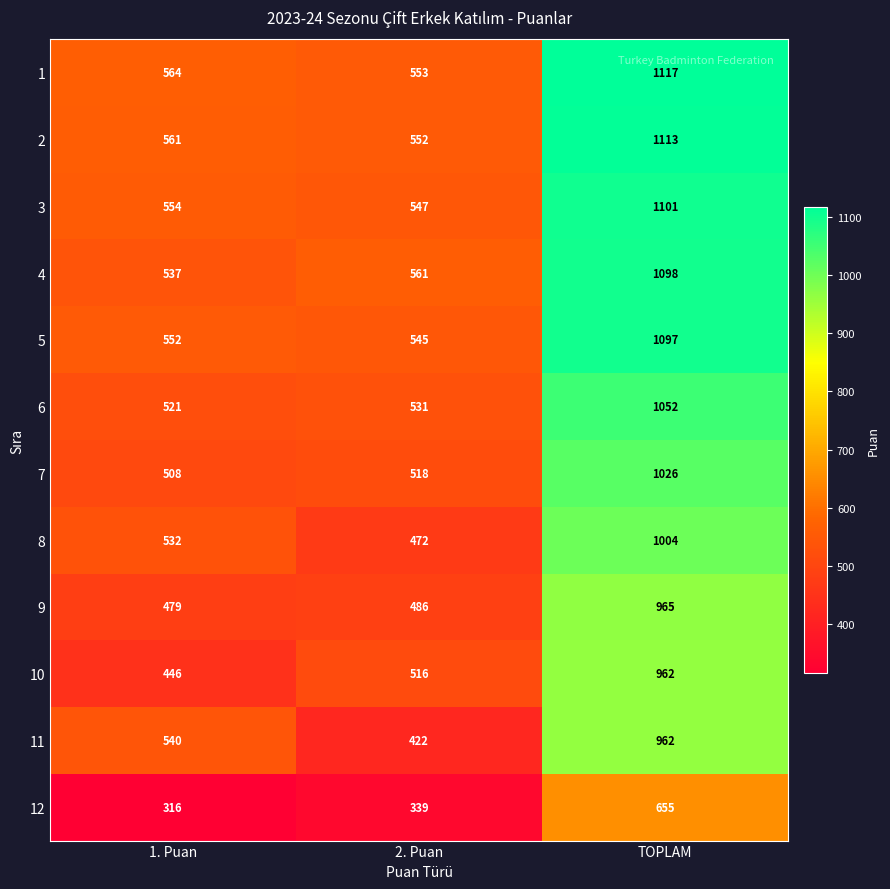

How many data points does each series have?

3